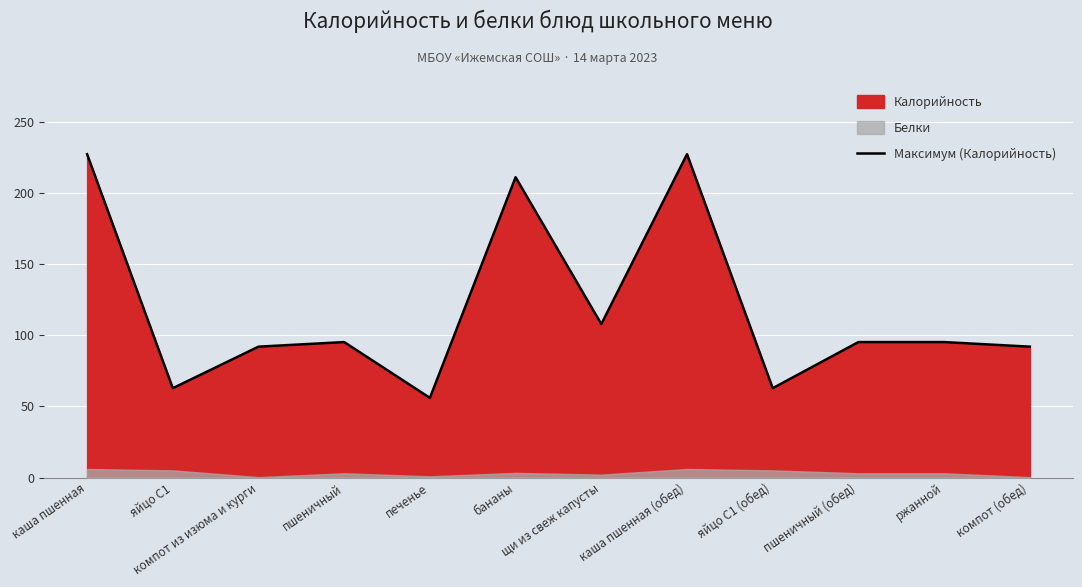

How many points are higher than both their immediate neighbors (excluding endpoints)?

3